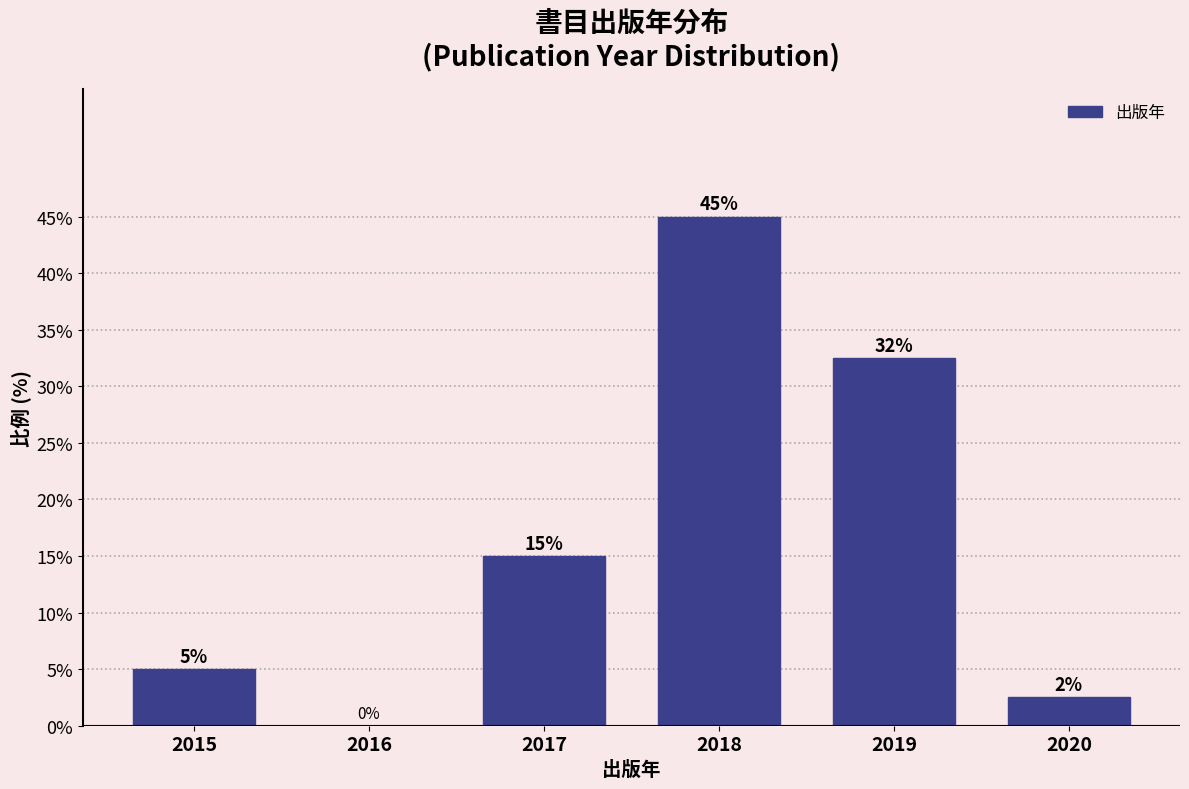

What is the greatest value displayed?

45.0